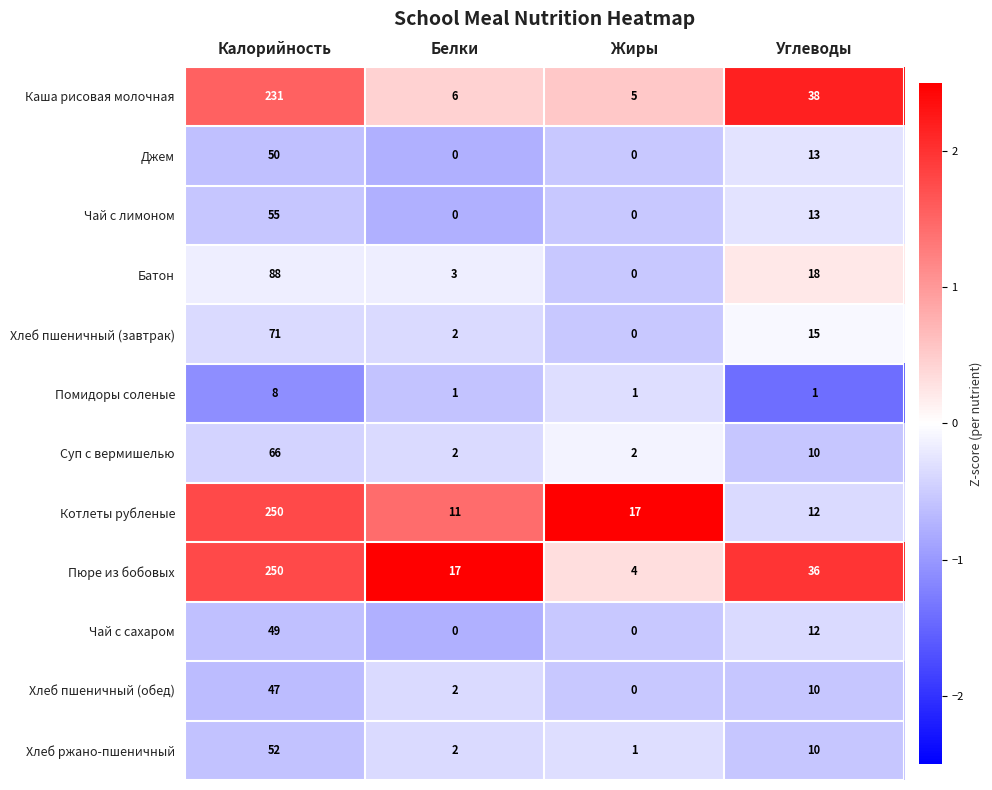

Which series has the widest spread of values?

Пюре из бобовых